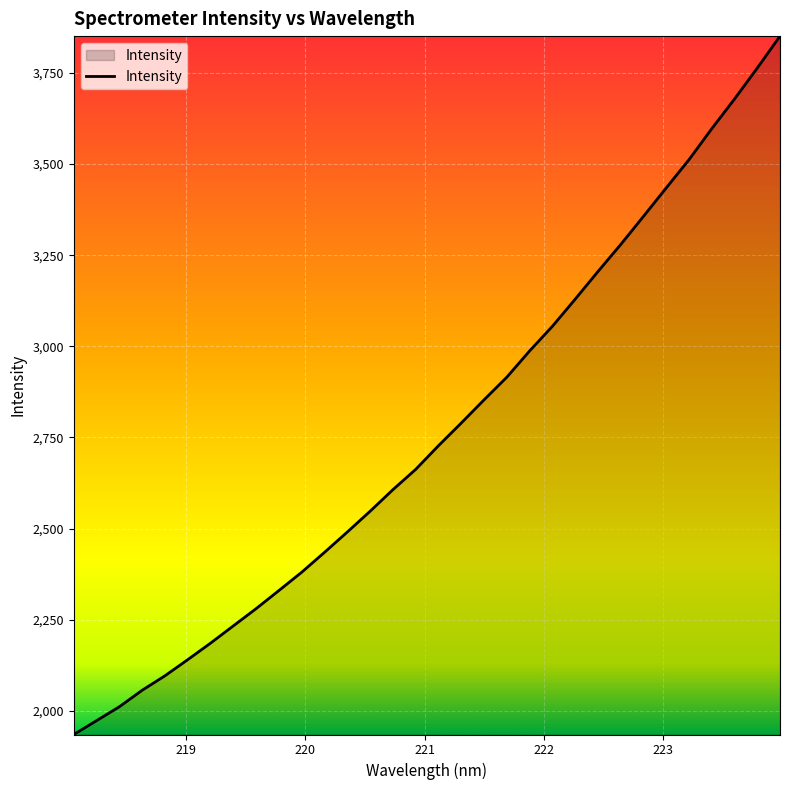

What is the smallest value displayed?

1935.4